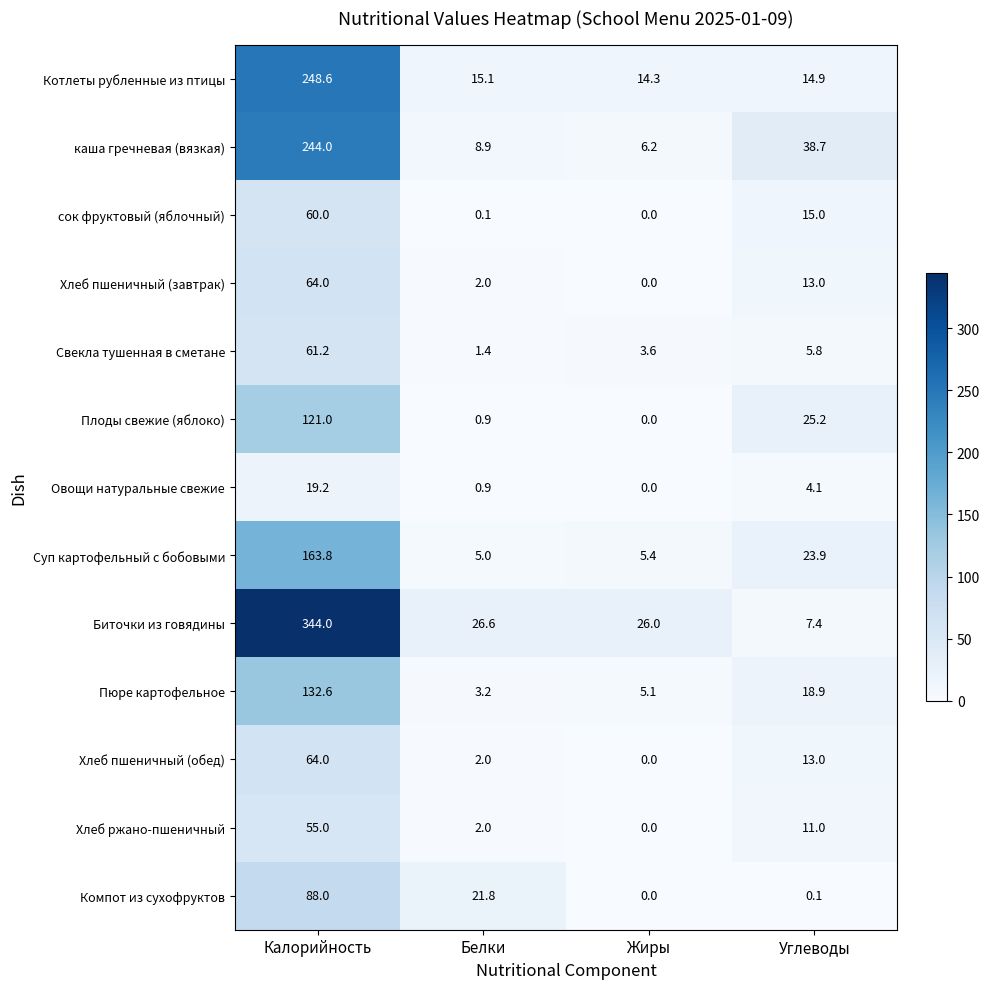

At which category does the chart reach its peak across all series?

Калорийность